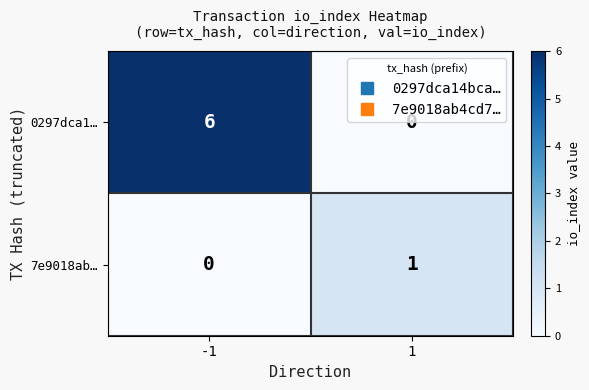

What is the sum of the 0297dca1… values at 1 and -1?

6